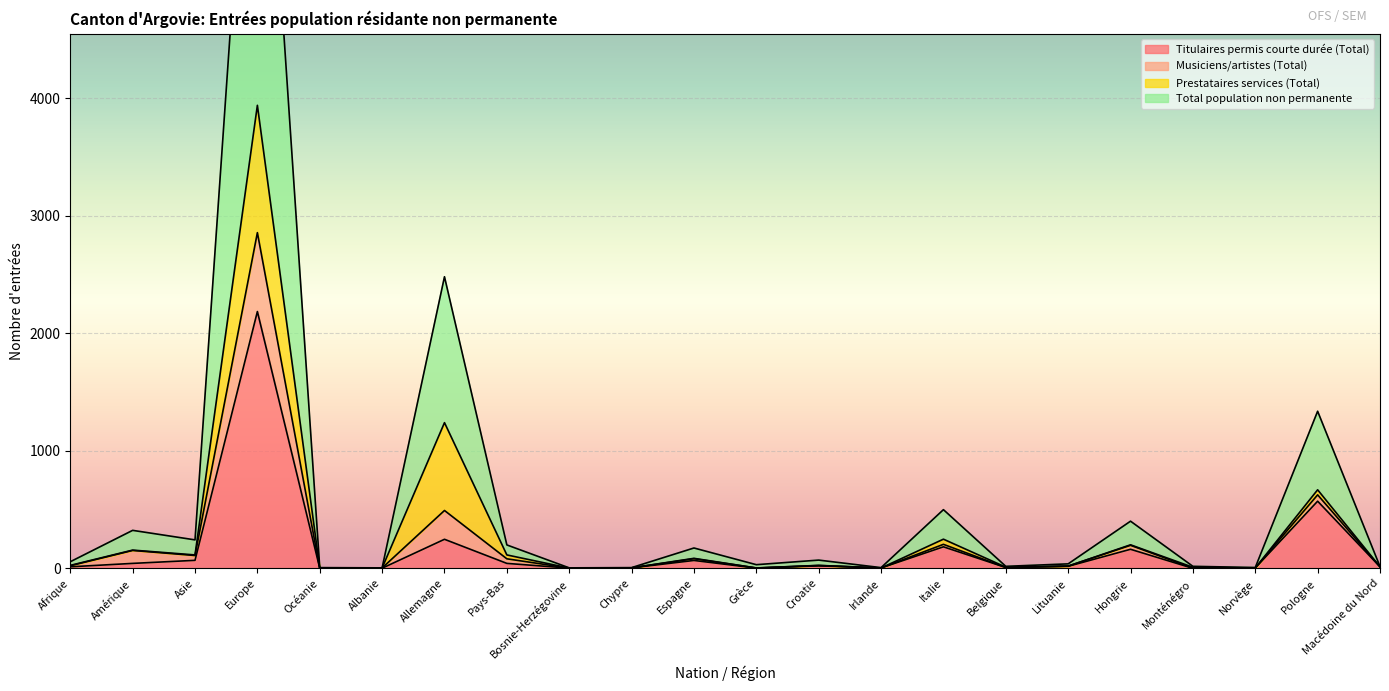

At which label is Titulaires permis courte durée (Total) closest to 1092?

Pologne